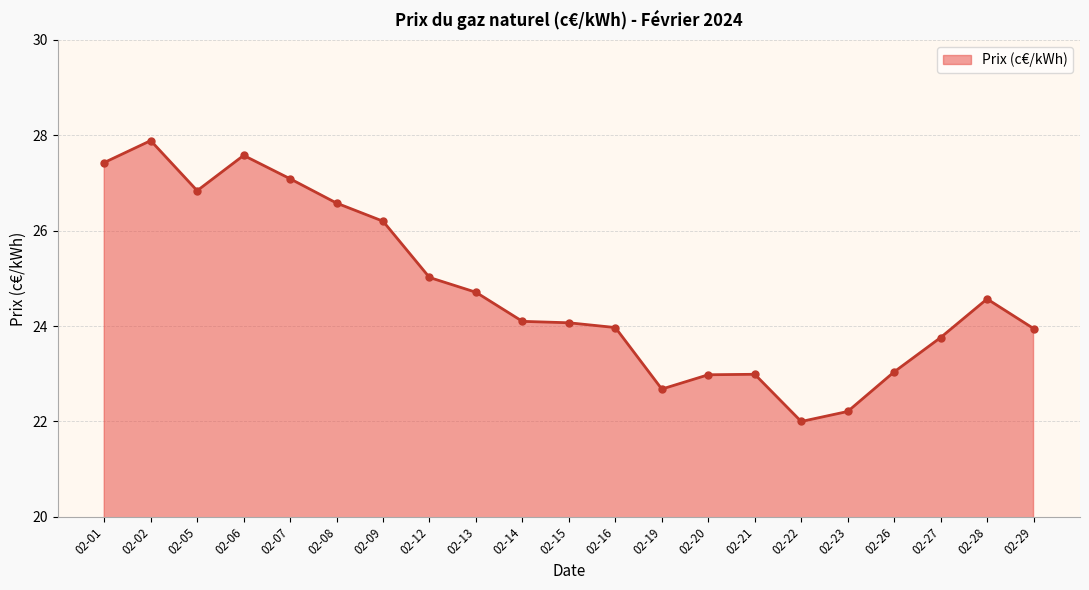

At which category does the data reach its first local peak?

02-02